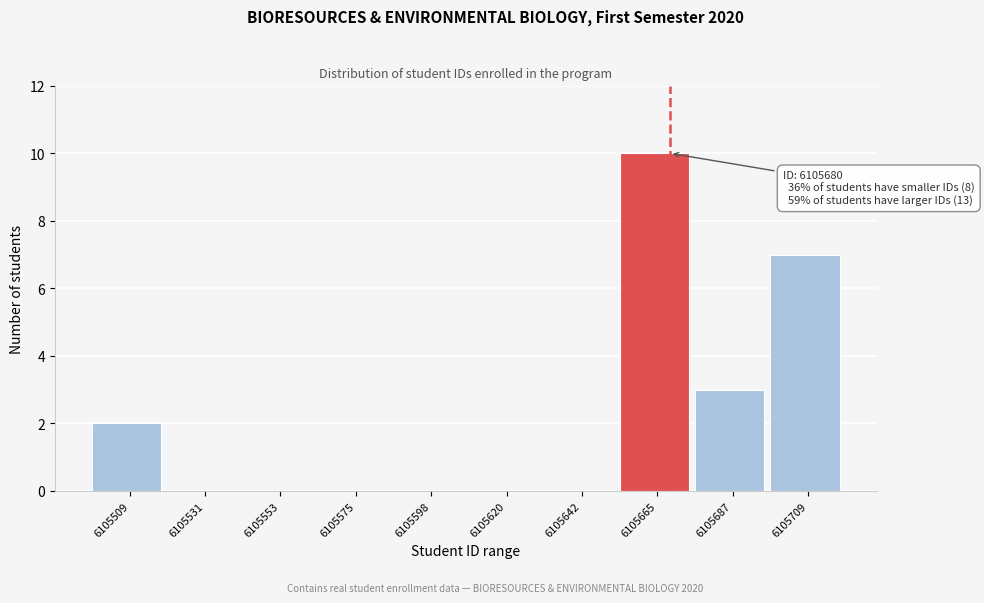

Reading left to right, transcribe all the data shown in this chart.

6105509=2	6105531=0	6105553=0	6105575=0	6105598=0	6105620=0	6105642=0	6105665=10	6105687=3	6105709=7